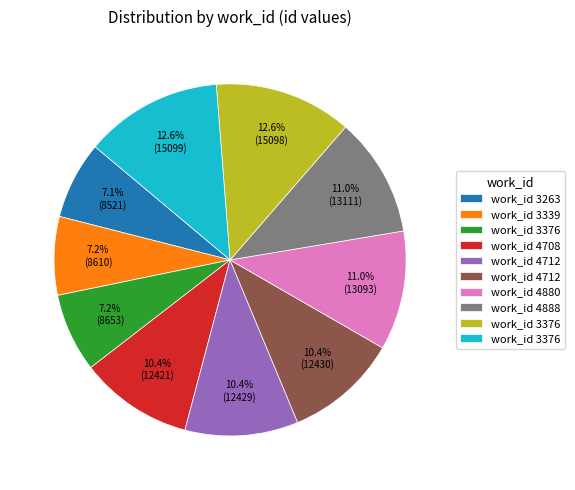

Count the number of slices in the pie.

10